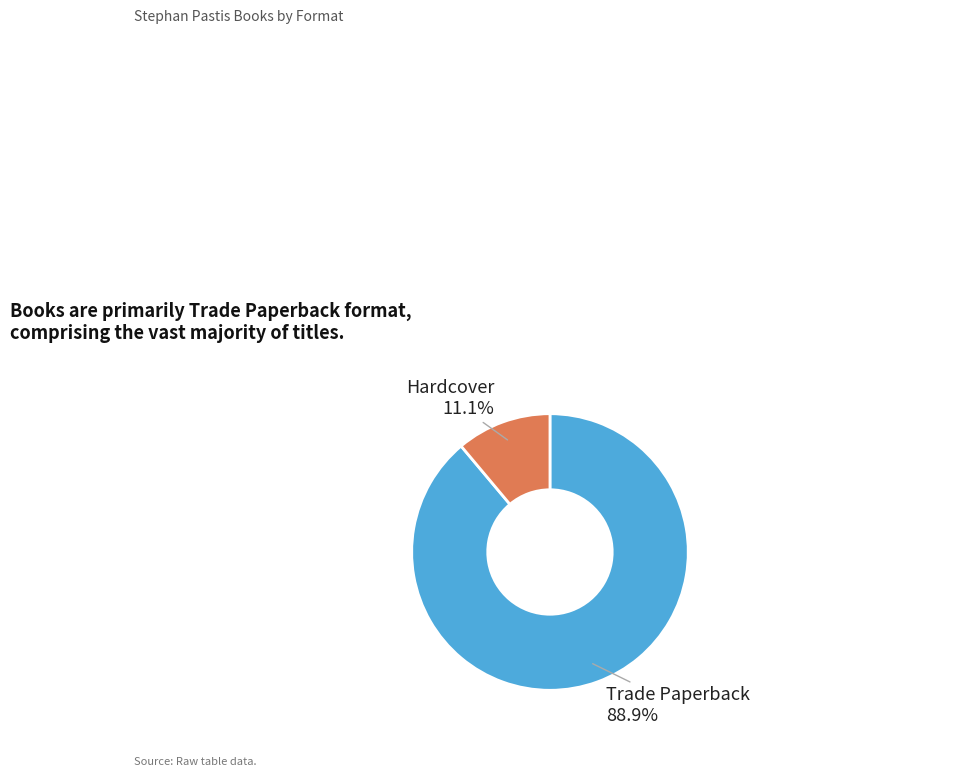

Does any single category account for the majority?

Yes